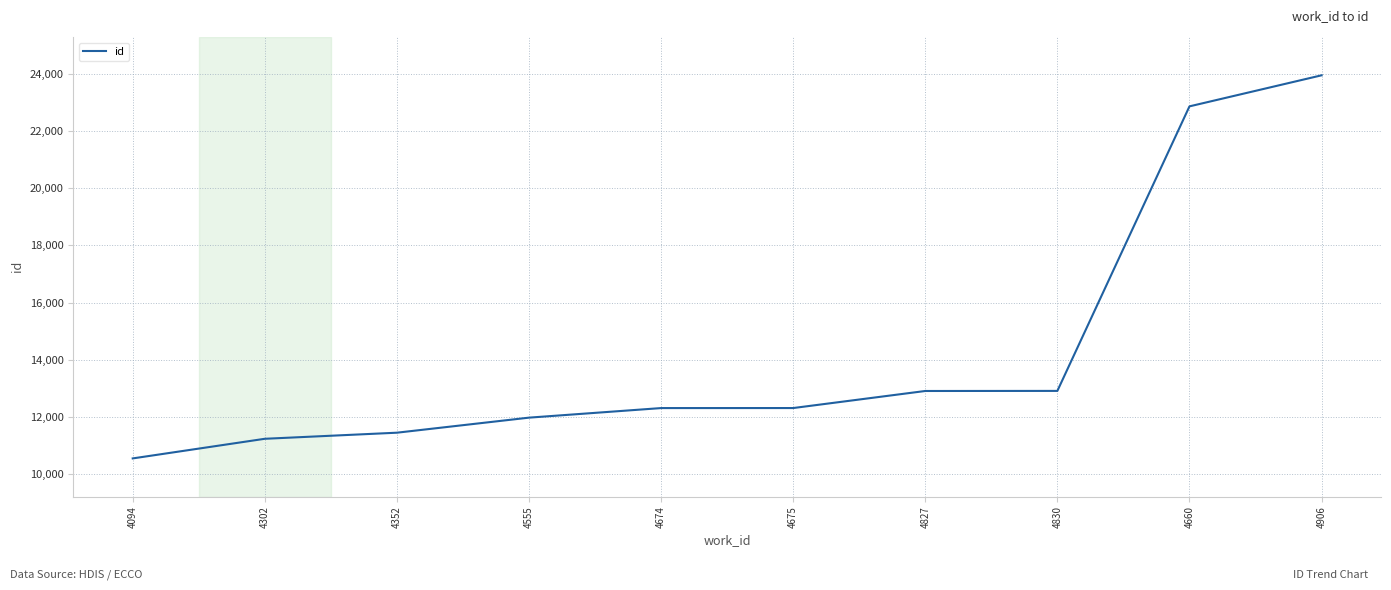

At which category does the chart reach its minimum across all series?

4094